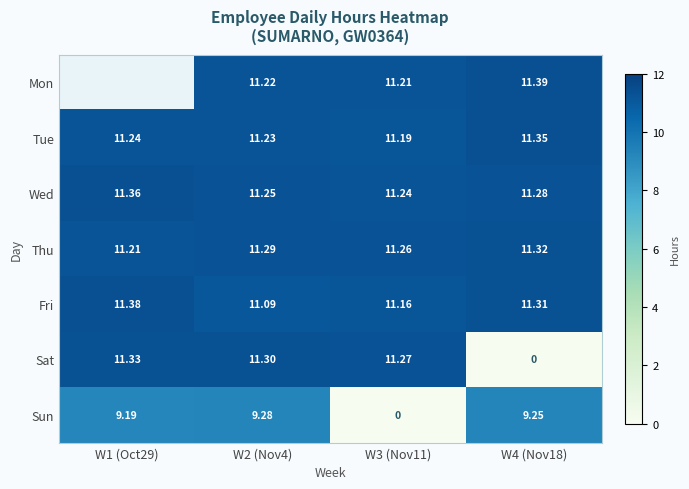

How many Wed values are between 11 and 12?

4